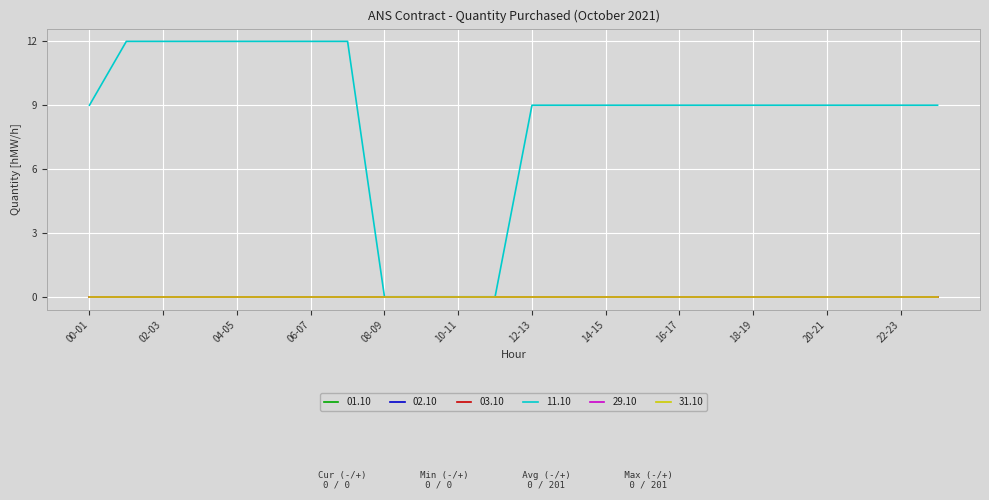

True or false: 29.10 and 03.10 intersect in this chart.

False